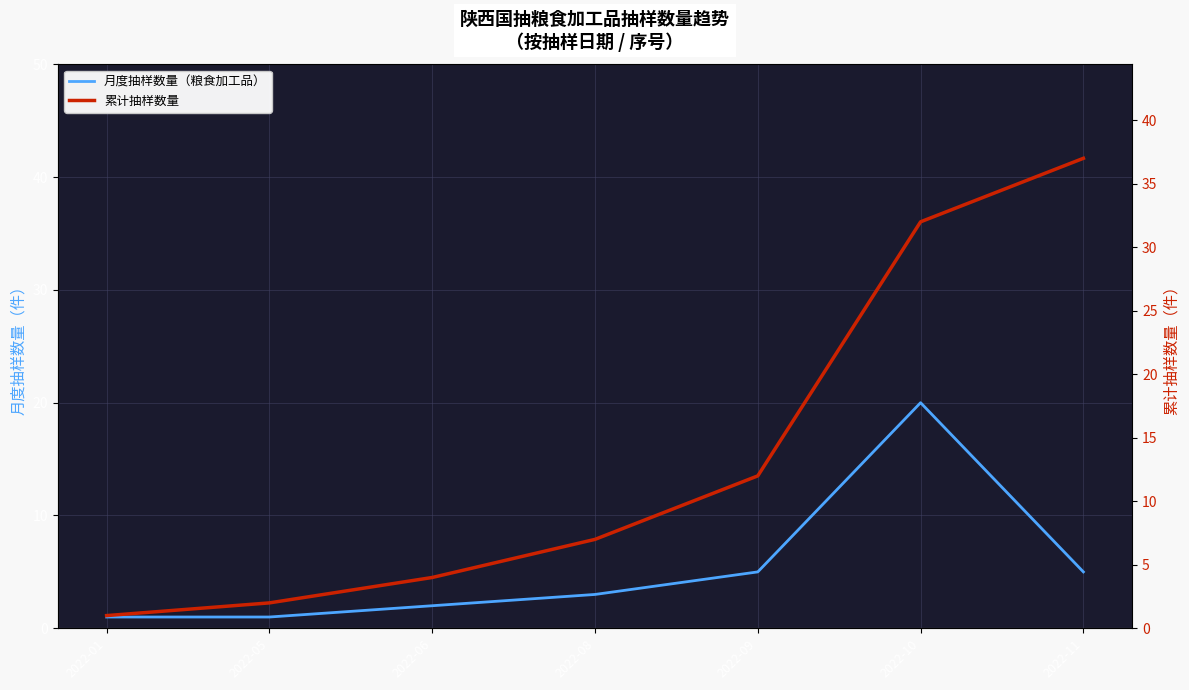

What is the value of the 累计抽样数量 point at the 5th from the left?

12